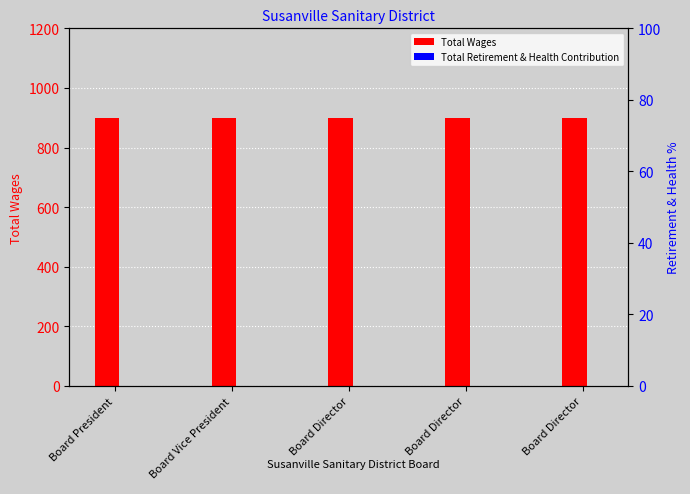

Is it true that Total Retirement & Health Contribution equals 0 at Board President?

True